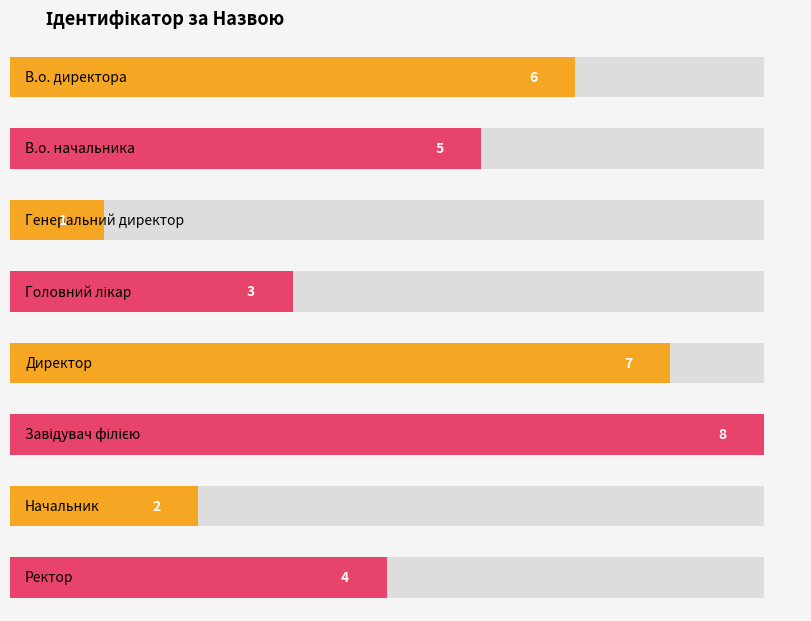

What is the ratio of the value at Ректор to the value at Завідувач філією?

0.5